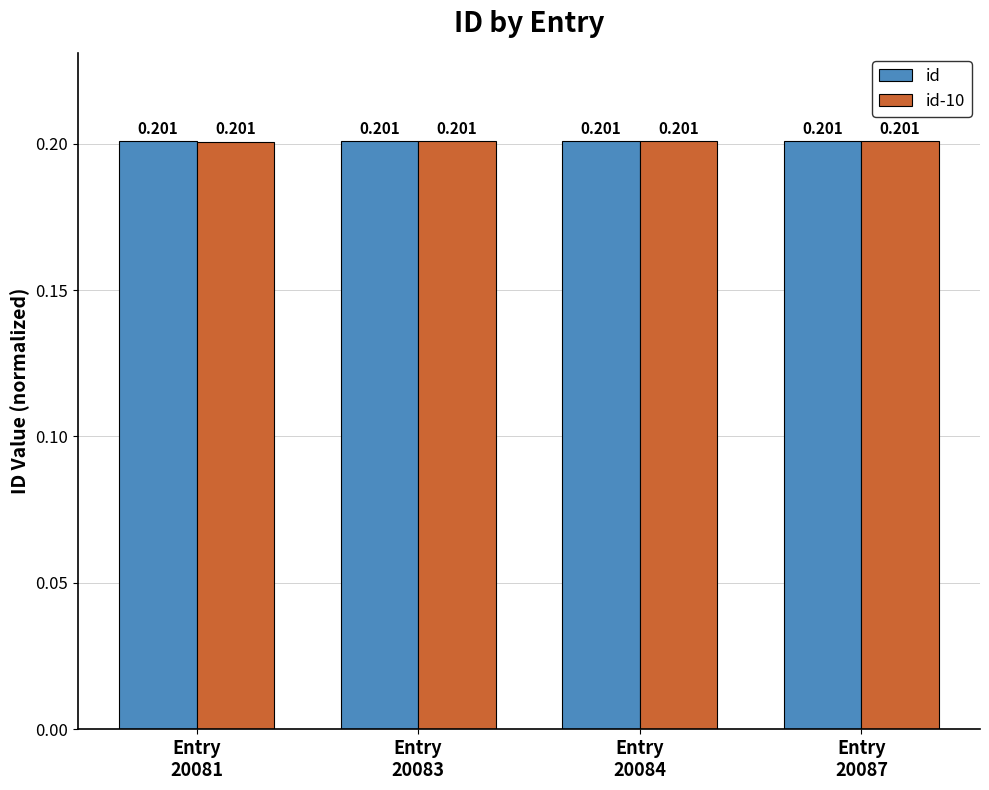

How many bars are there in total?

8